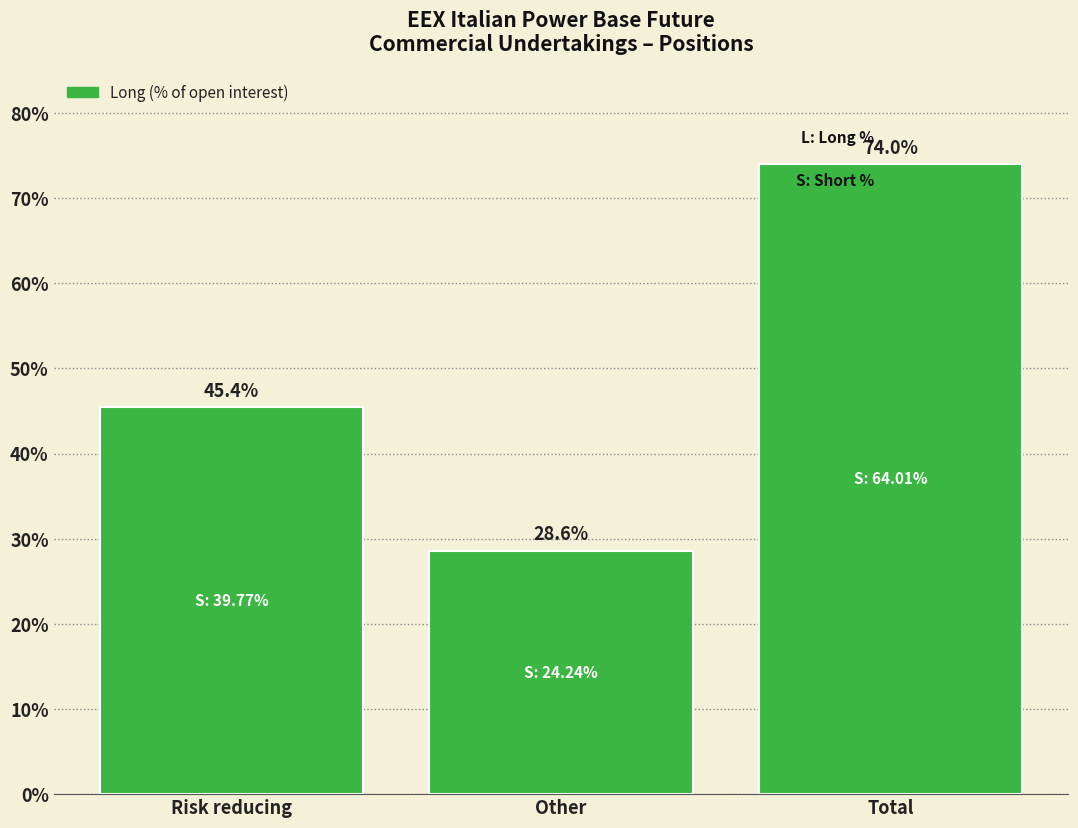

Reading right to left, extract all data points from this chart.

Total=74.0	Other=28.6	Risk reducing=45.4